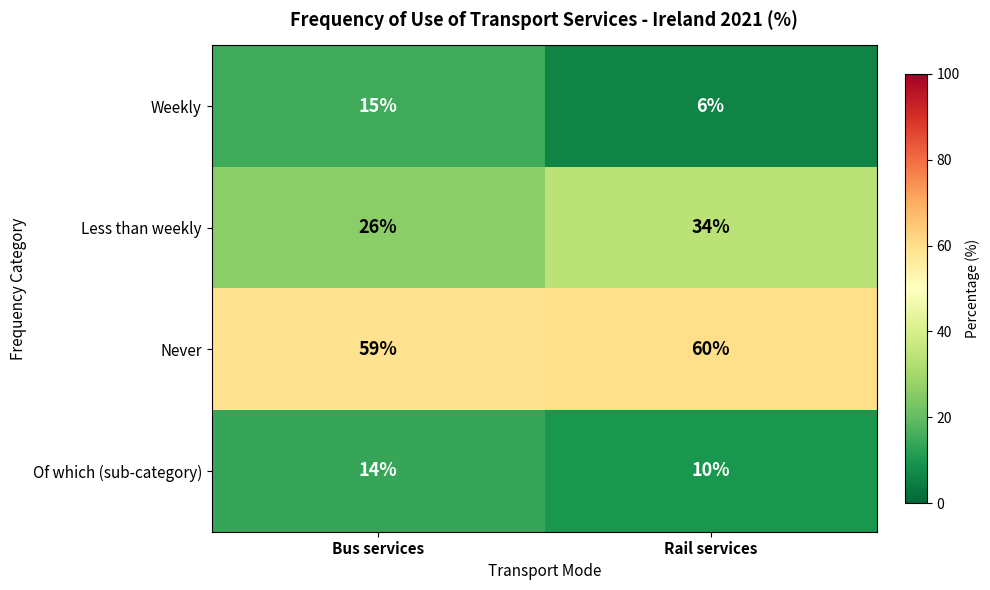

What is the difference between the highest and lowest values at Bus services?

45